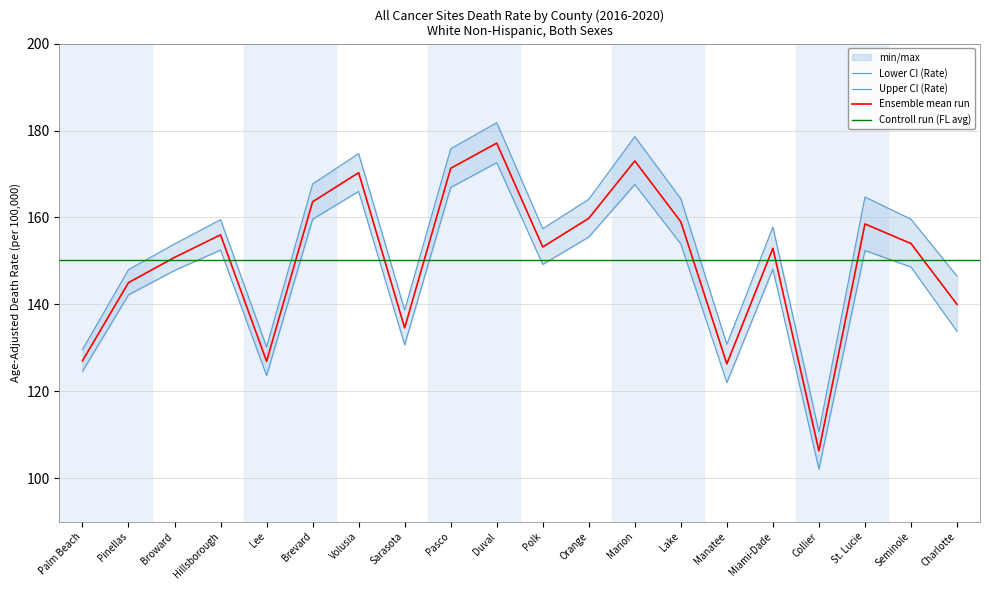

Is the value of Upper CI (Rate) at Charlotte greater than the value of Lower CI (Rate) at Collier?

Yes